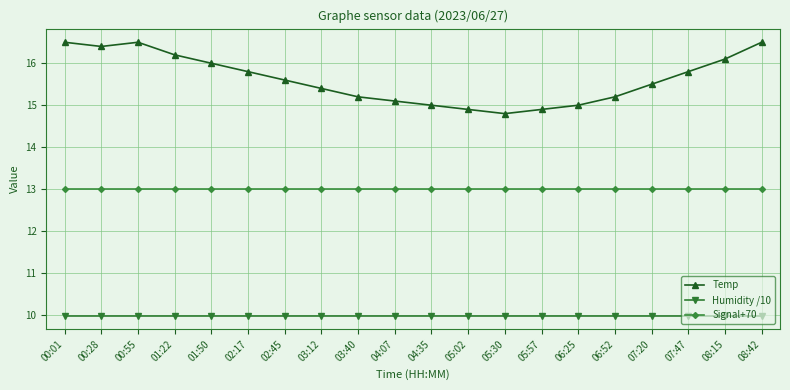

Rank the series at 07:47 from highest to lowest value.

Temp, Signal+70, Humidity /10